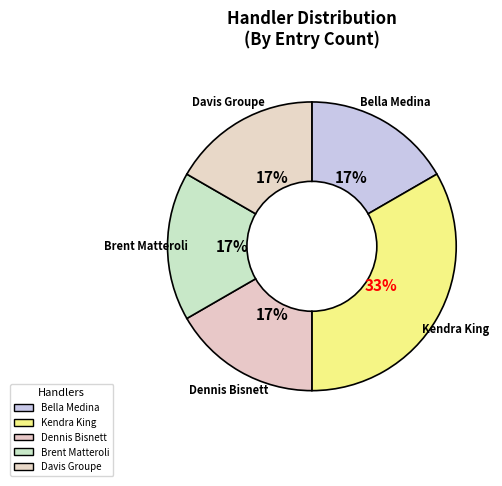

Is there any slice that represents more than half of the pie?

No